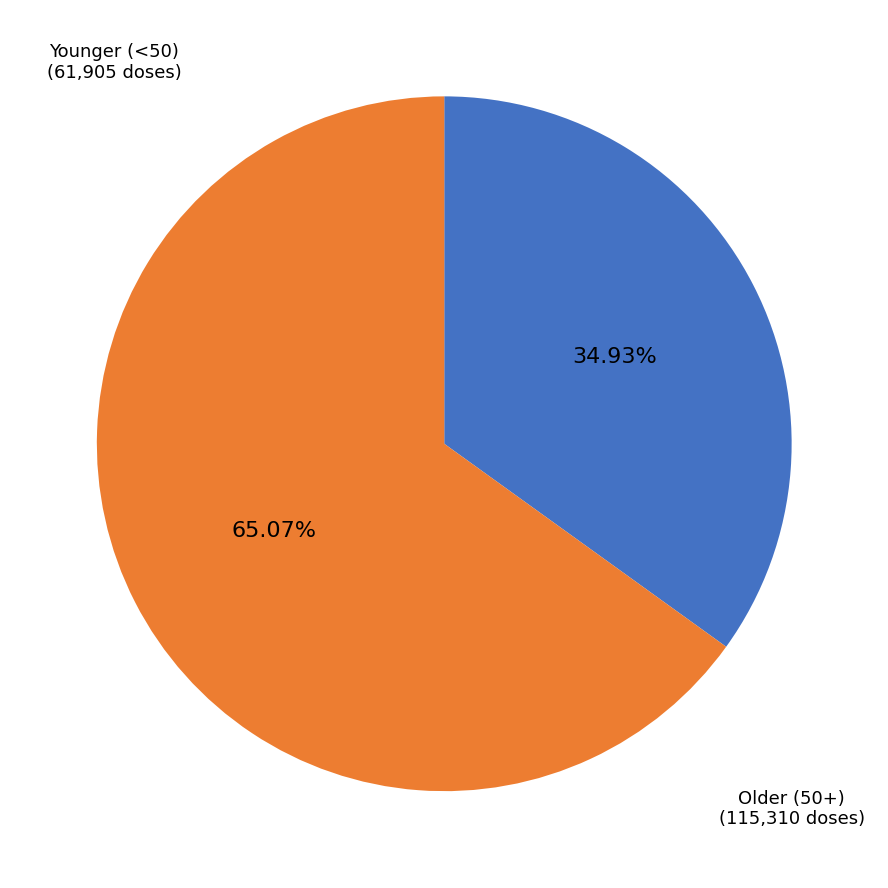

Is there a majority slice in this chart?

Yes